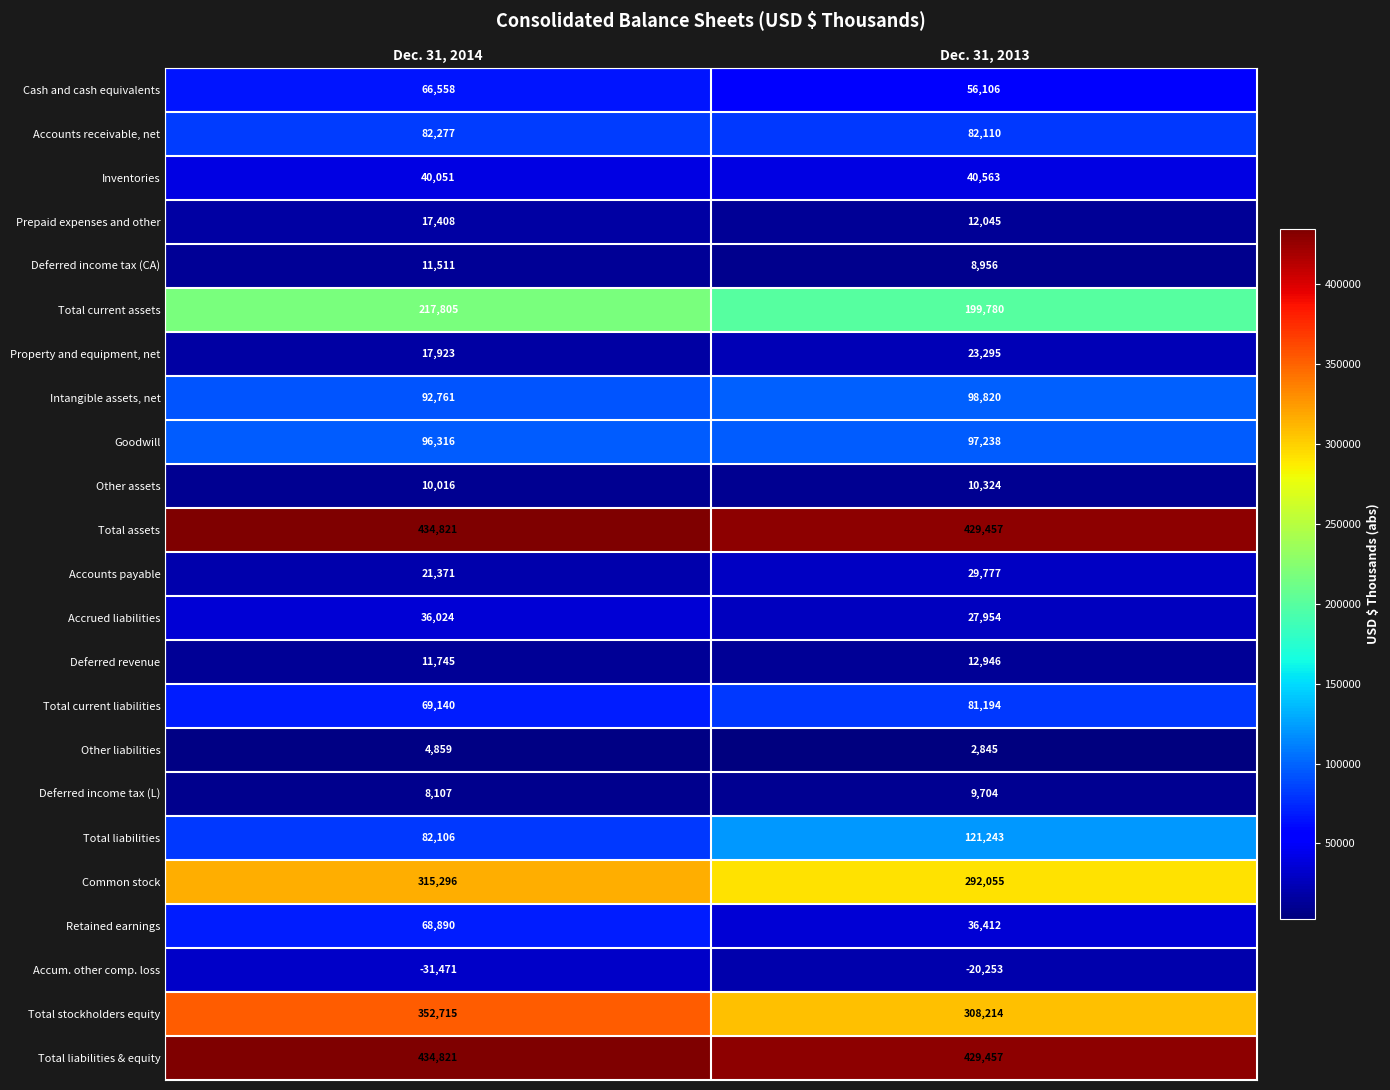

Is it true that Property and equipment, net equals 7640 at Dec. 31, 2013?

False